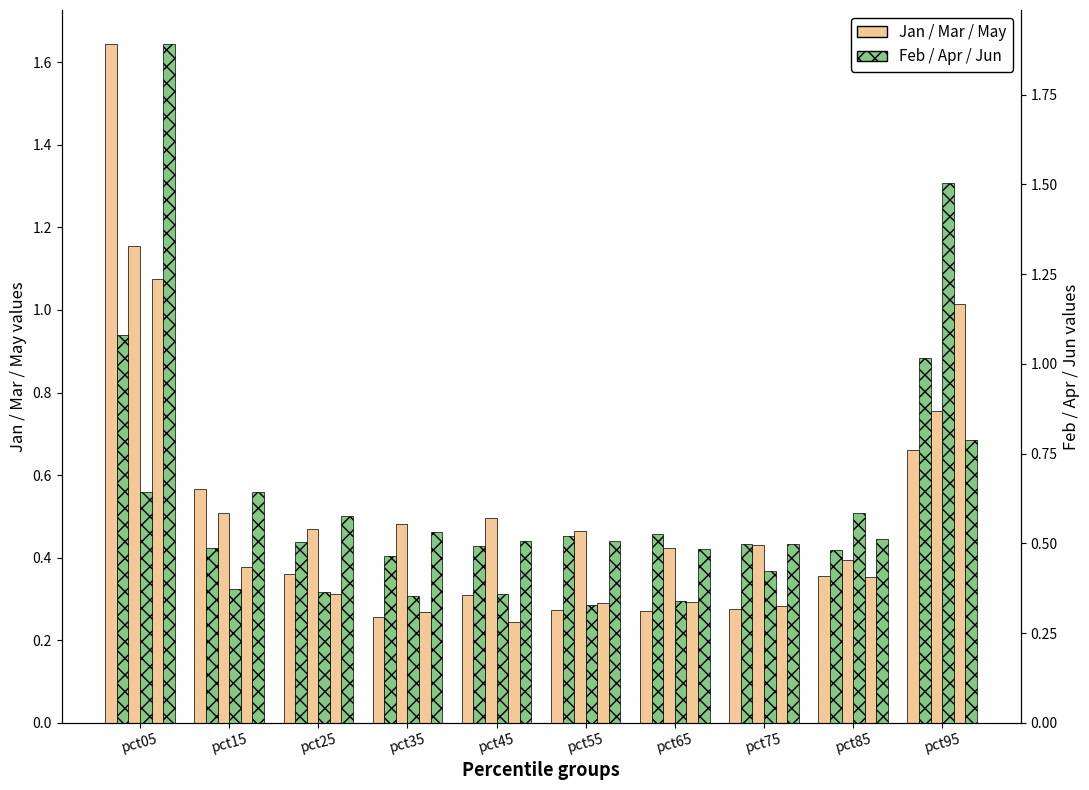

Does the chart contain any negative values?

No